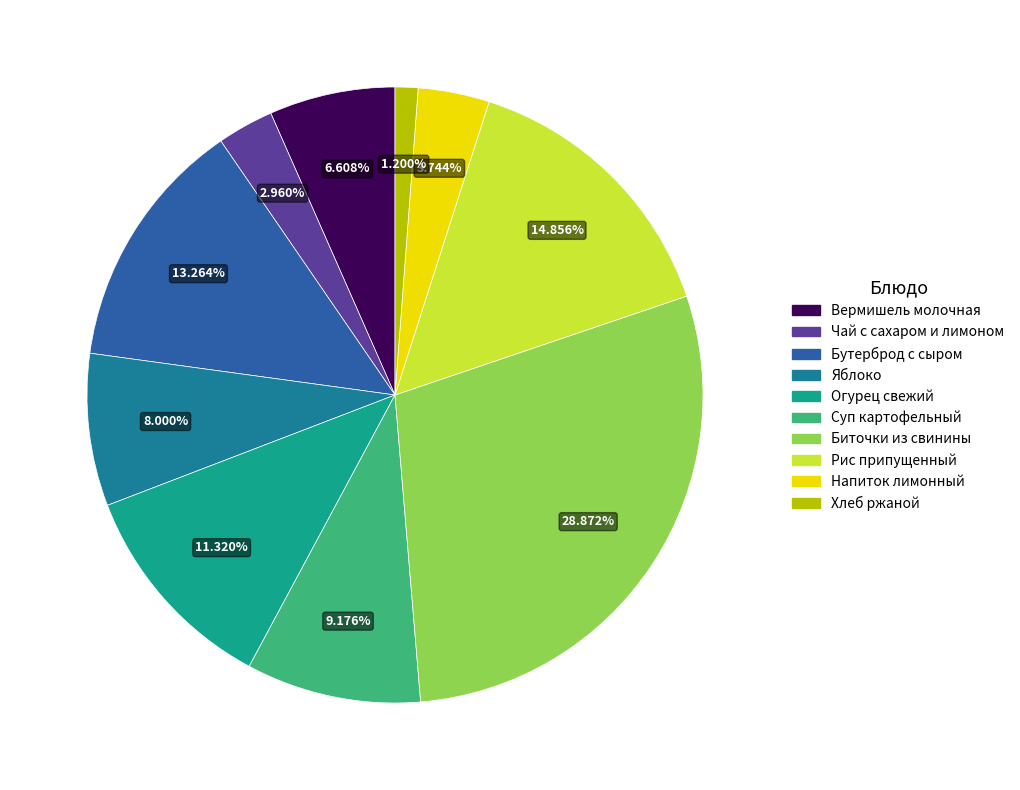

Is there any slice that represents more than half of the pie?

No